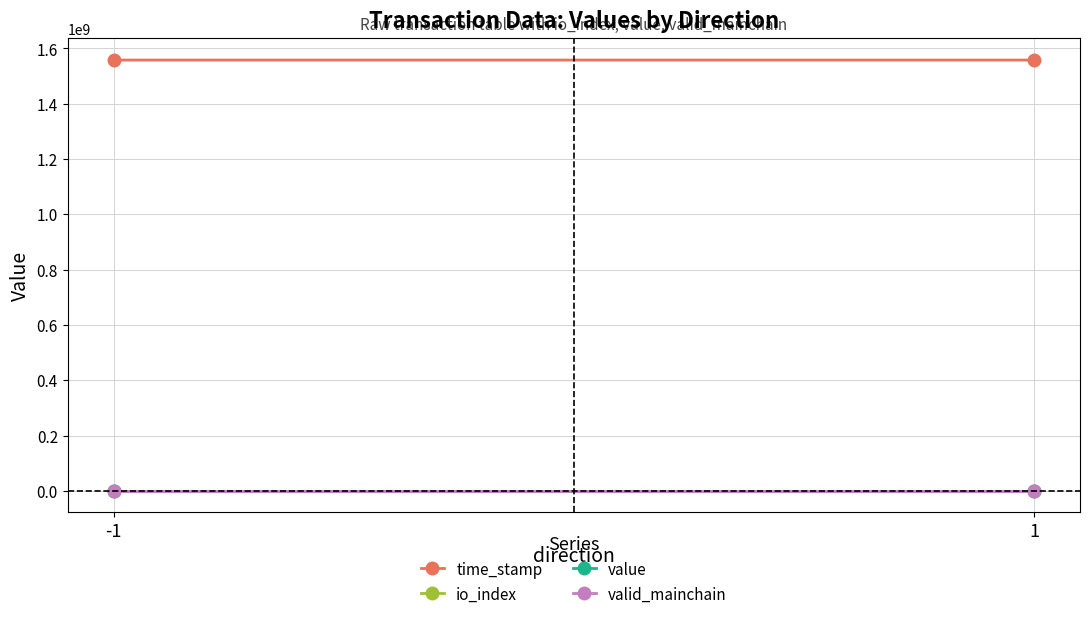

Is the value of valid_mainchain at 1 greater than the value of value at -1?

No